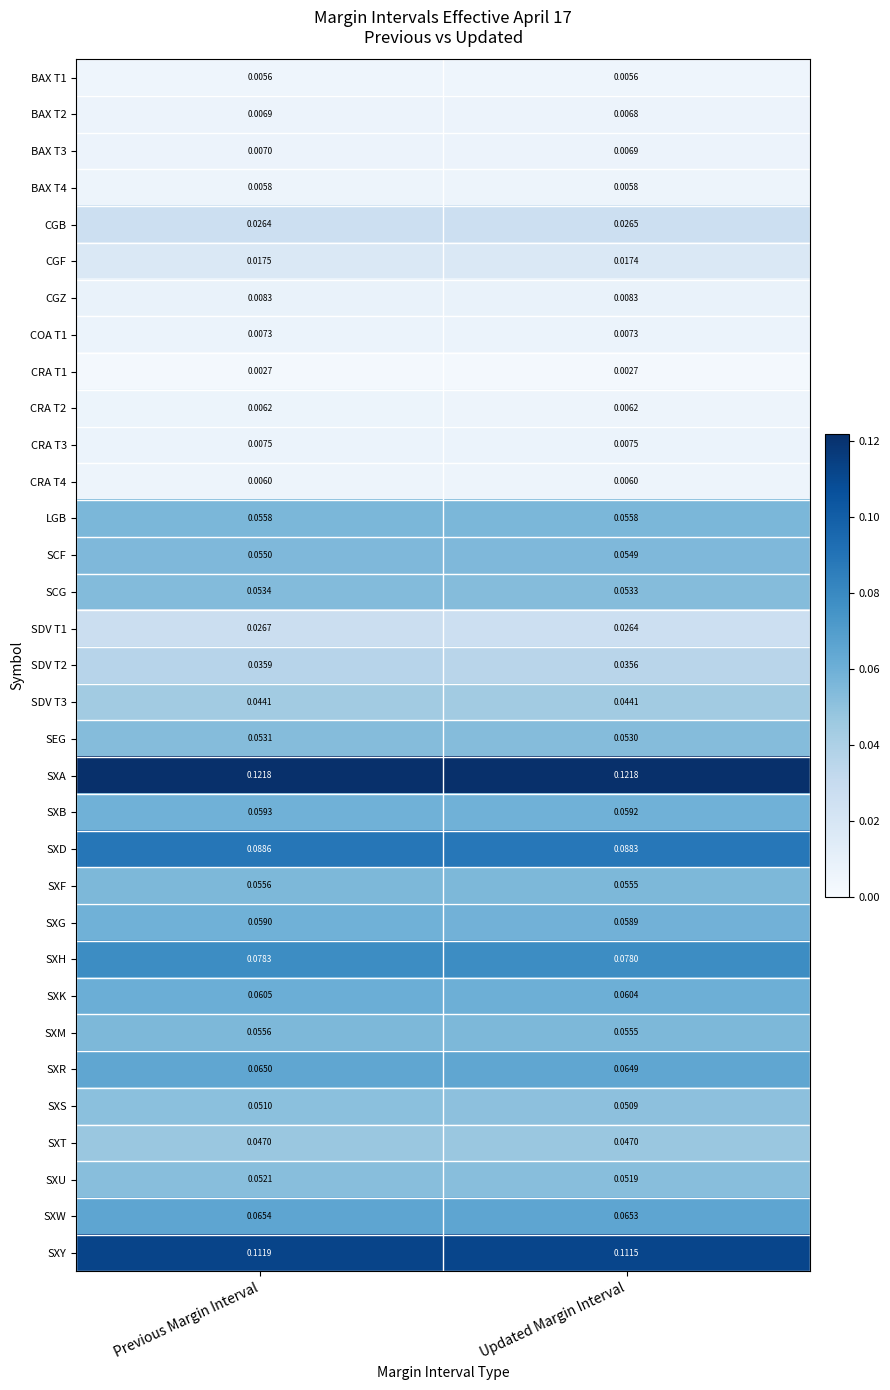

At which label is SXM closest to 0?

Updated Margin Interval